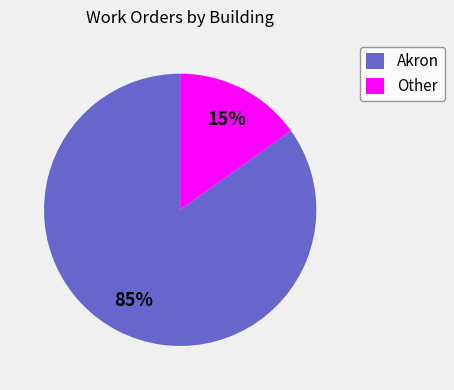

To the nearest percent, what is the difference between the largest and smallest slice percentages?

70%